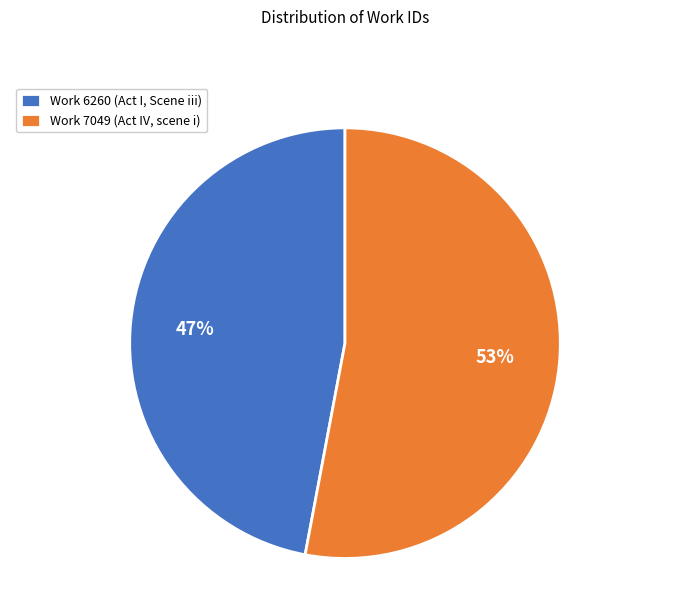

Is the sum of Work 7049 (Act IV, scene i) and Work 6260 (Act I, Scene iii) greater than half?

Yes